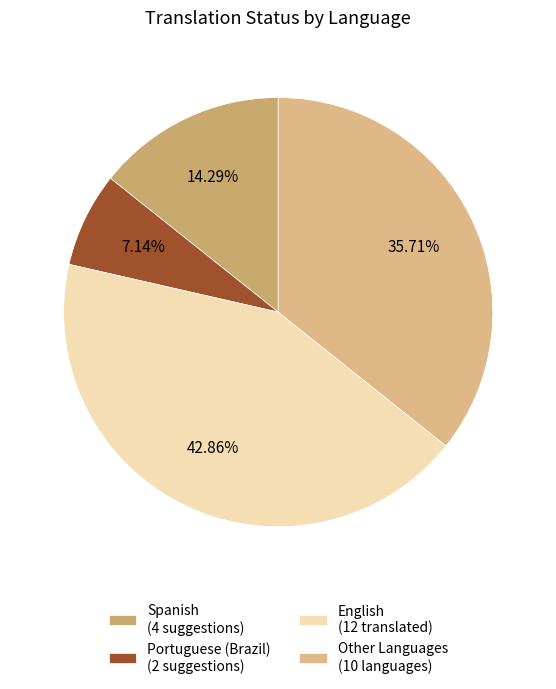

How many slices are in this pie chart?

4